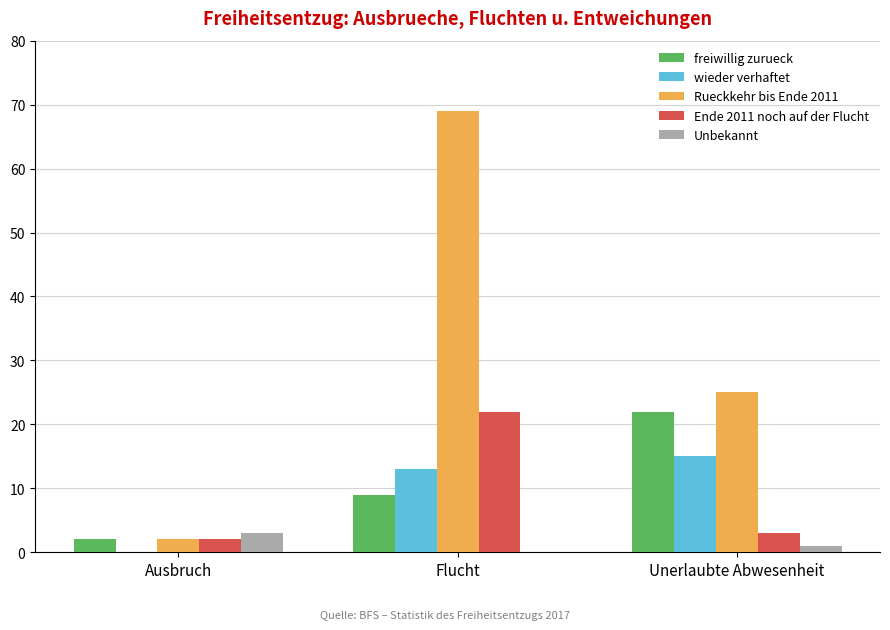

How many groups of bars are there?

3